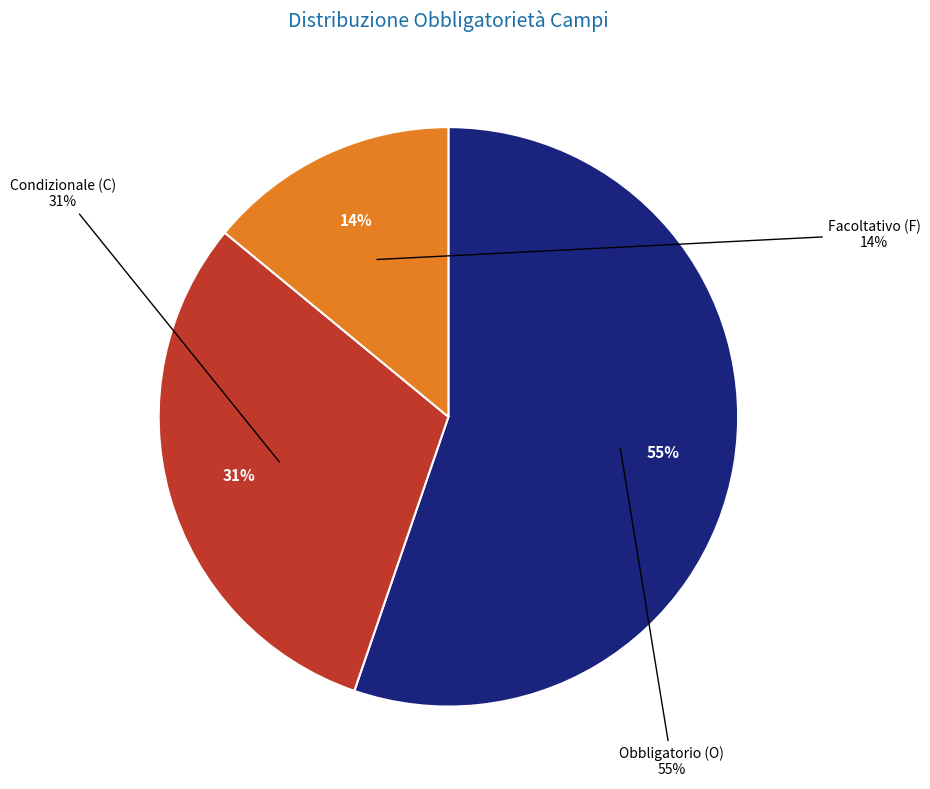

How many slices are in this pie chart?

3